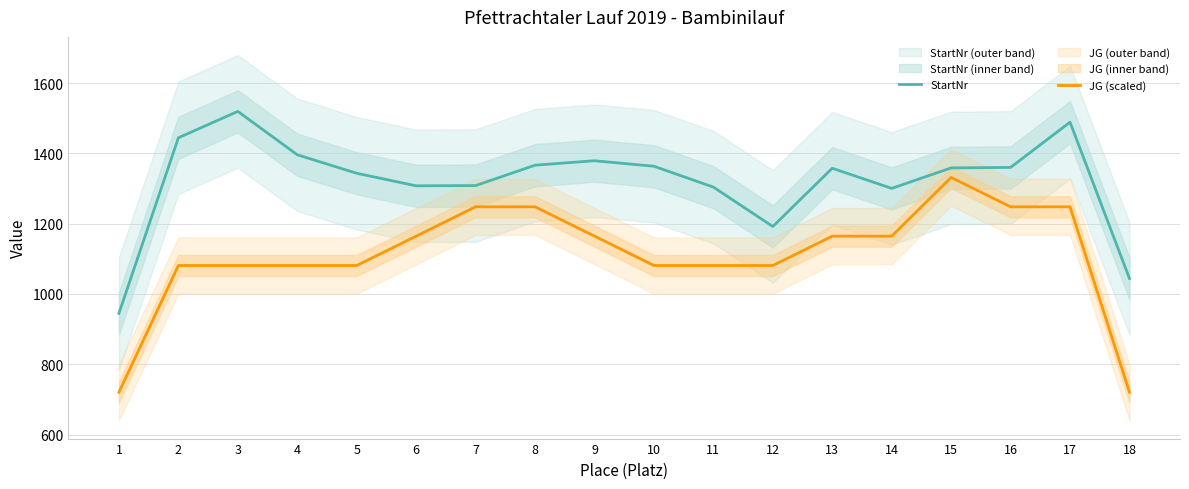

List the series in order of their peak value, lowest first.

JG (scaled), StartNr